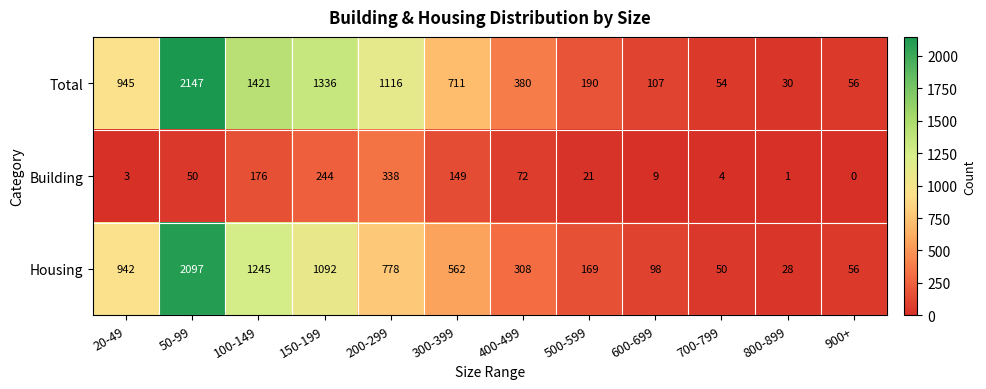

At which category is the sum across all series the highest?

50-99